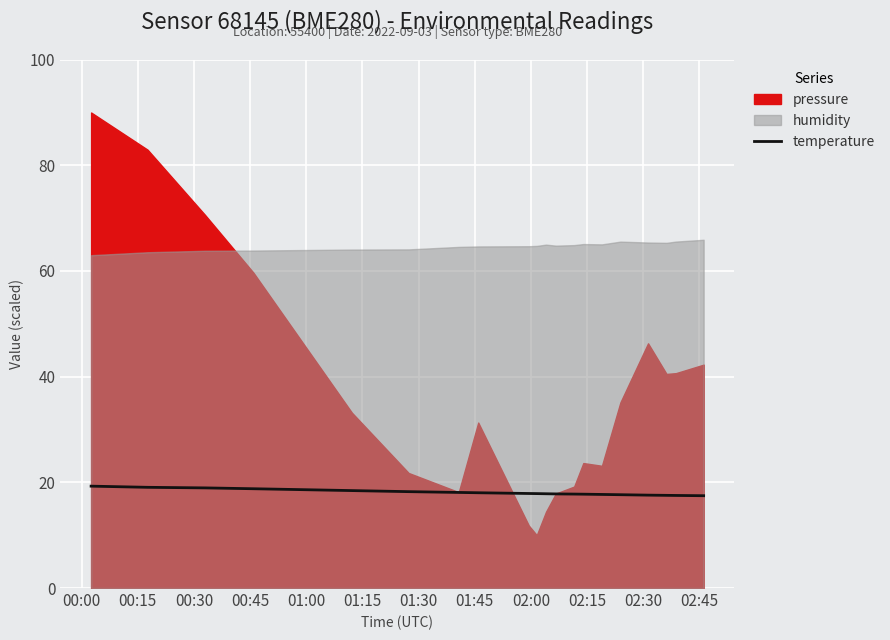

What is the highest value of the temperature series?

19.3